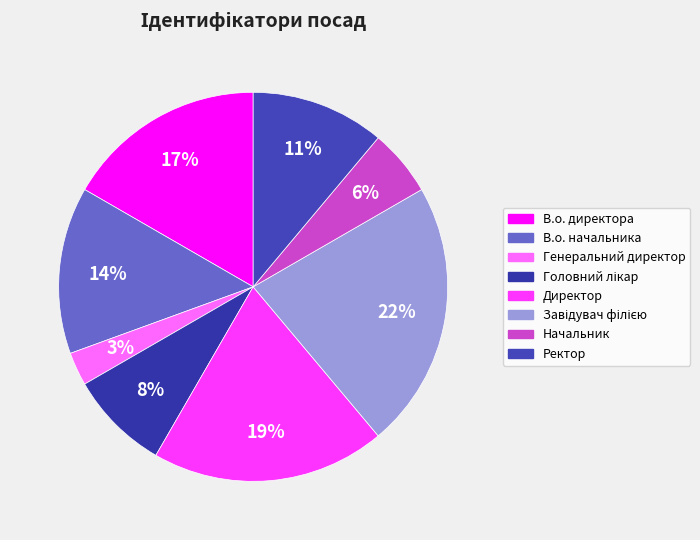

Rank the categories by value from highest to lowest.

Завідувач філією, Директор, В.о. директора, В.о. начальника, Ректор, Головний лікар, Начальник, Генеральний директор